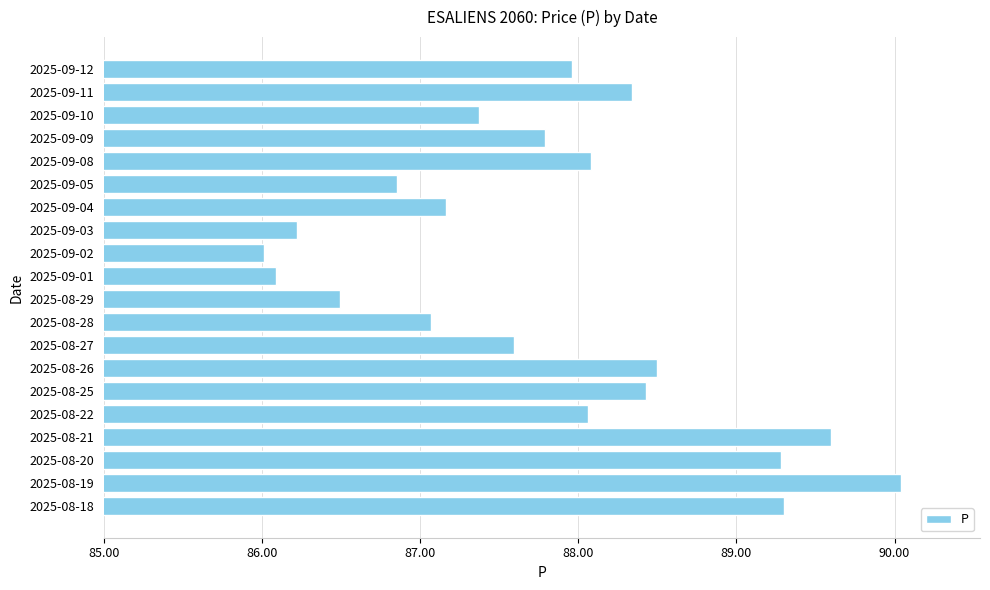

Which has a higher value, 2025-09-05 or 2025-08-19?

2025-08-19